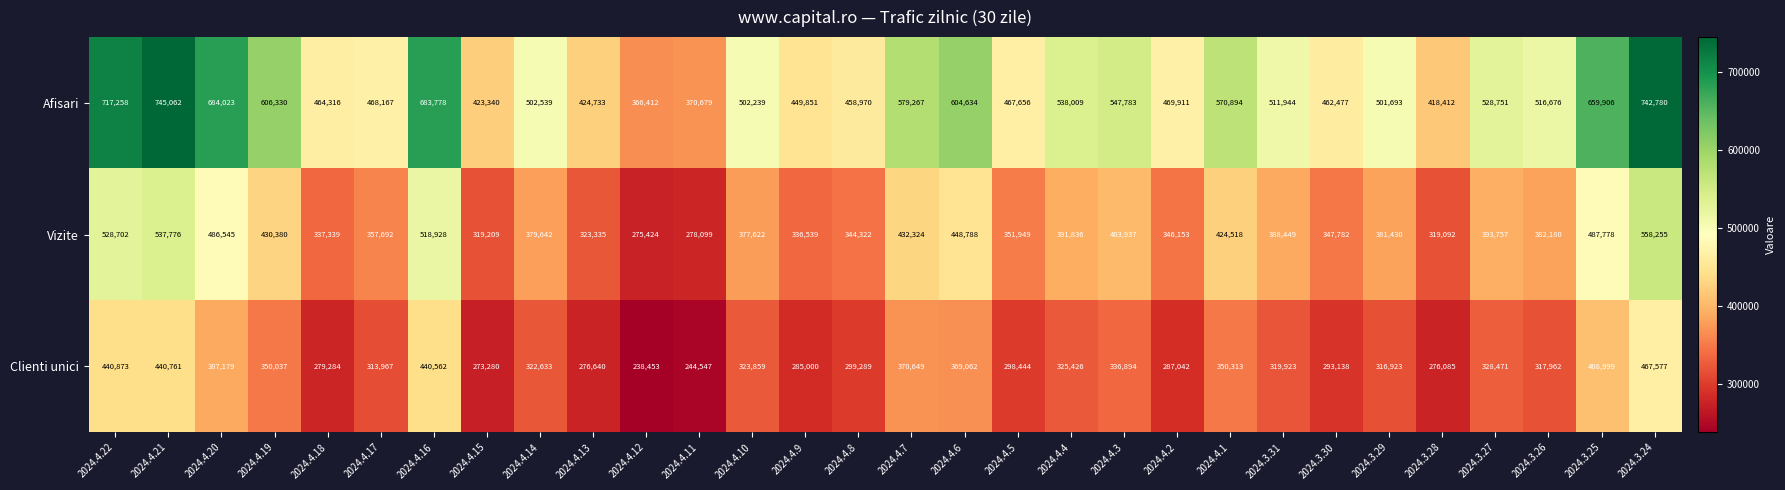

Between 2024.4.13 and 2024.4.6, which series saw the biggest shift?

Afisari